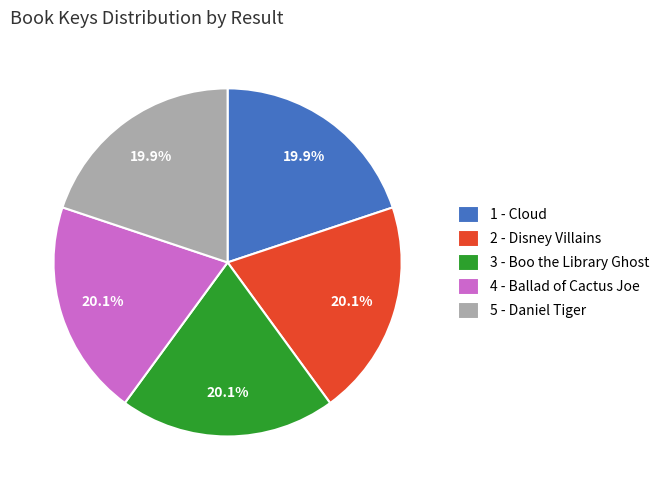

The 2 - Disney Villains slice represents 20% of the pie. True or false?

True